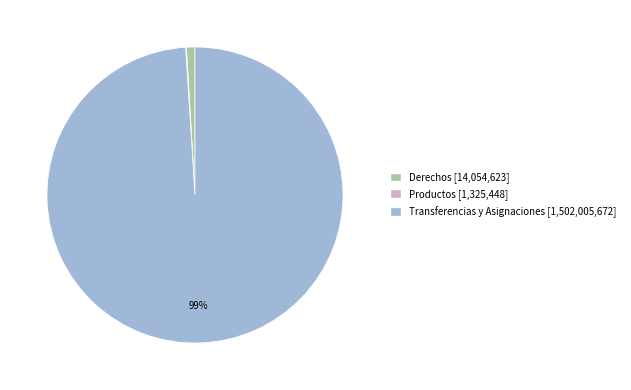

To the nearest percent, what is the difference between the largest and smallest slice percentages?

99%